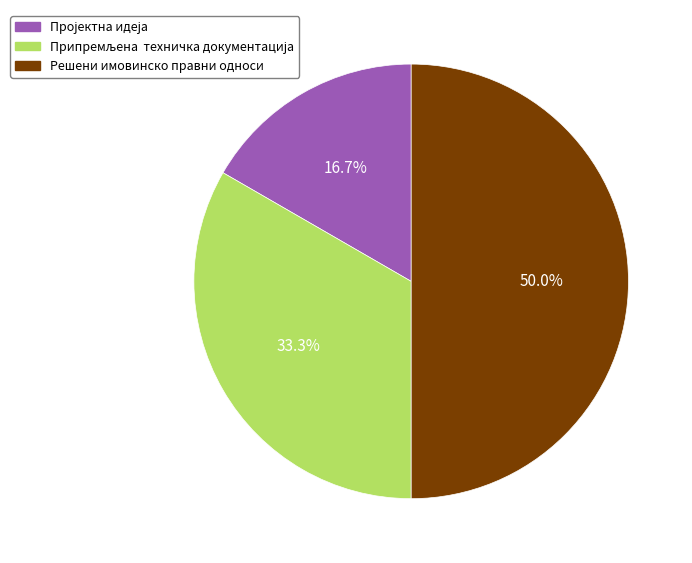

To the nearest percent, what is the average slice percentage?

33%